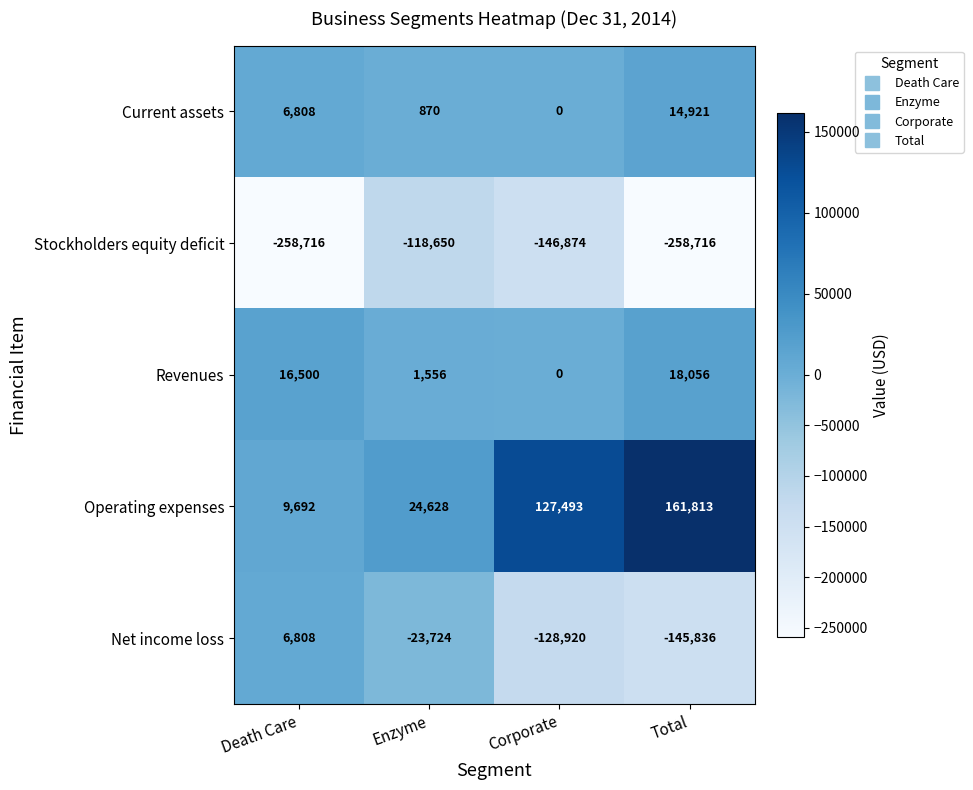

Is it true that Revenues equals -11724 at Corporate?

False